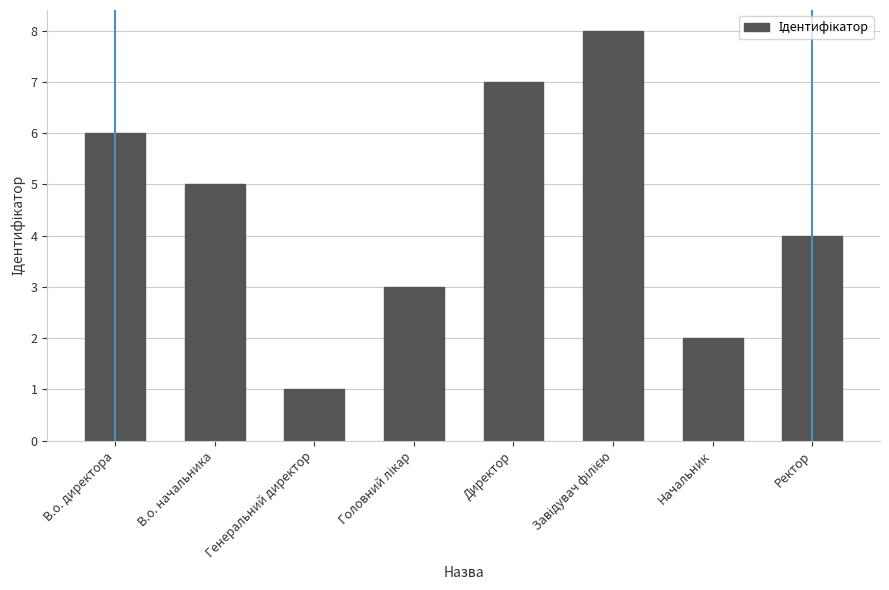

Between В.о. начальника and В.о. директора, which is larger?

В.о. директора